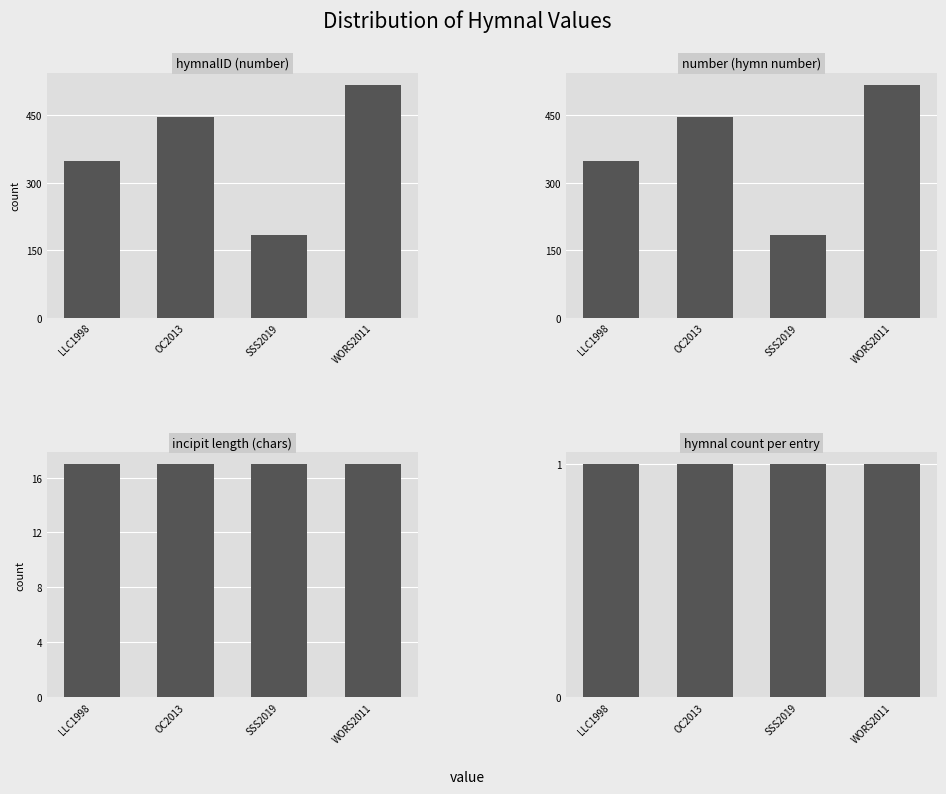

At which label is hymnalID (number) closest to 350?

LLC1998